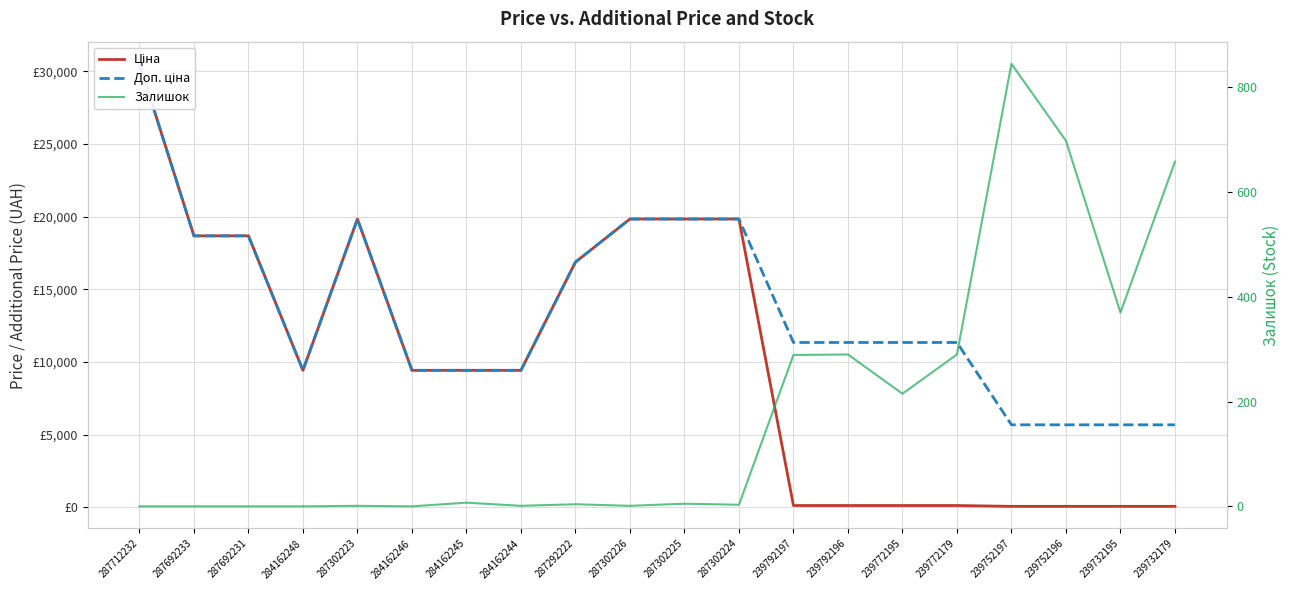

Does the chart display data point markers on the line(s)?

No